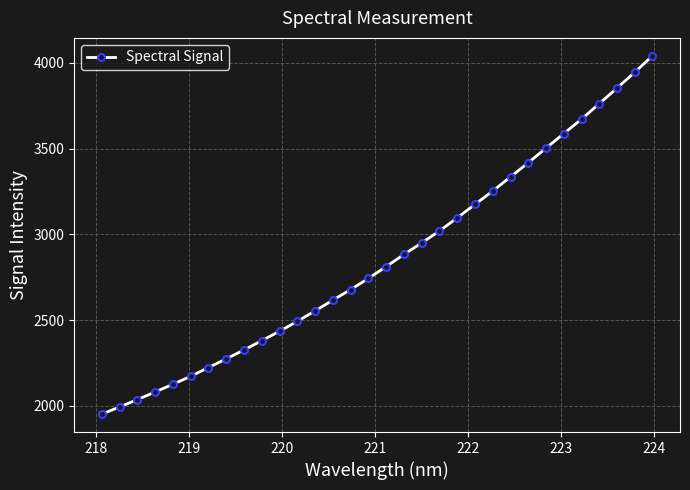

What is the smallest value displayed?

1952.4